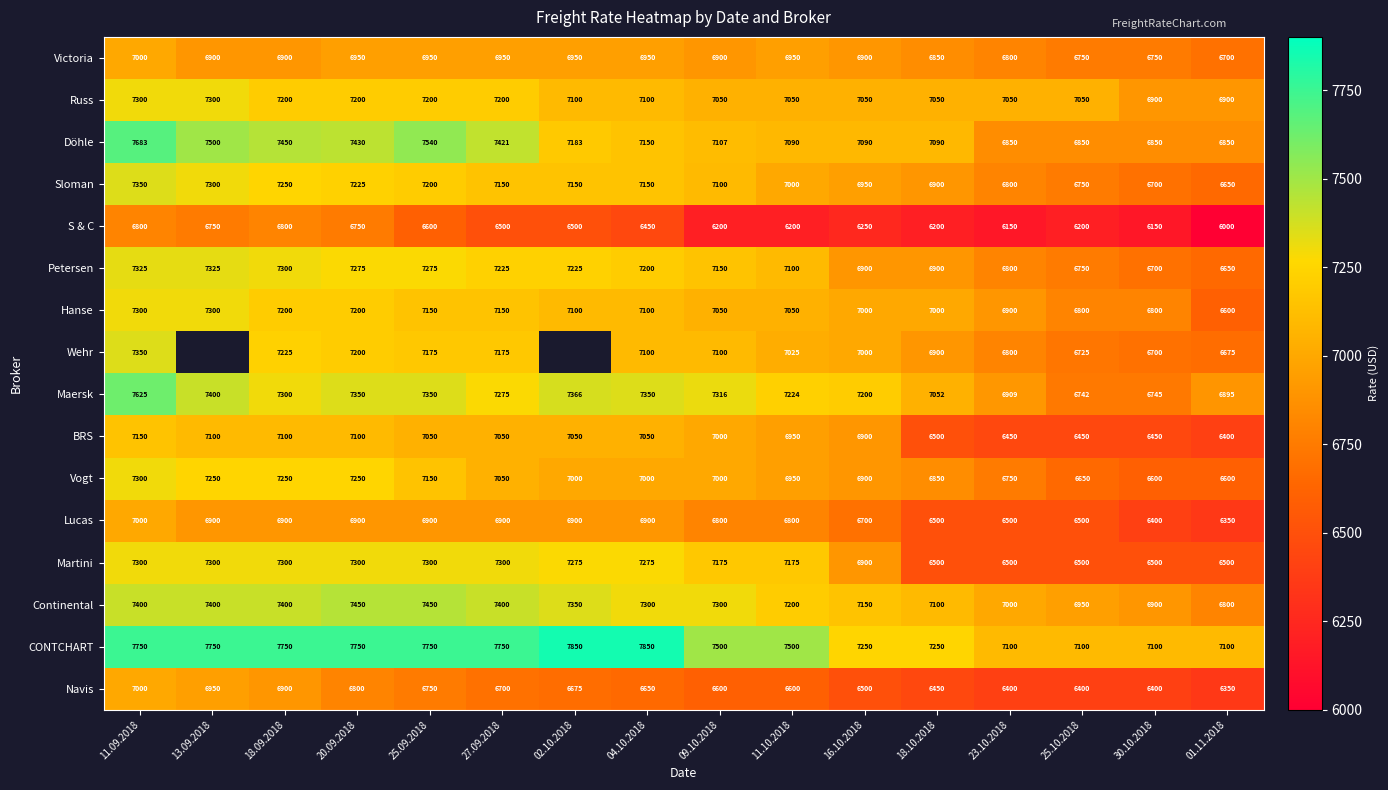

What is the sum of the Martini values at 18.09.2018 and 23.10.2018?

13800